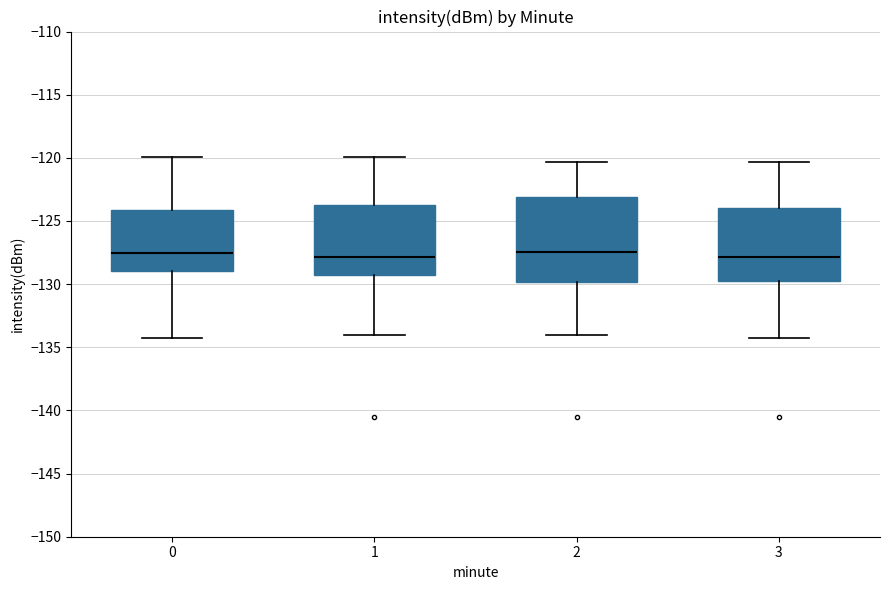

Comparing the boxes themselves (not the whiskers), which one is the tallest?

2